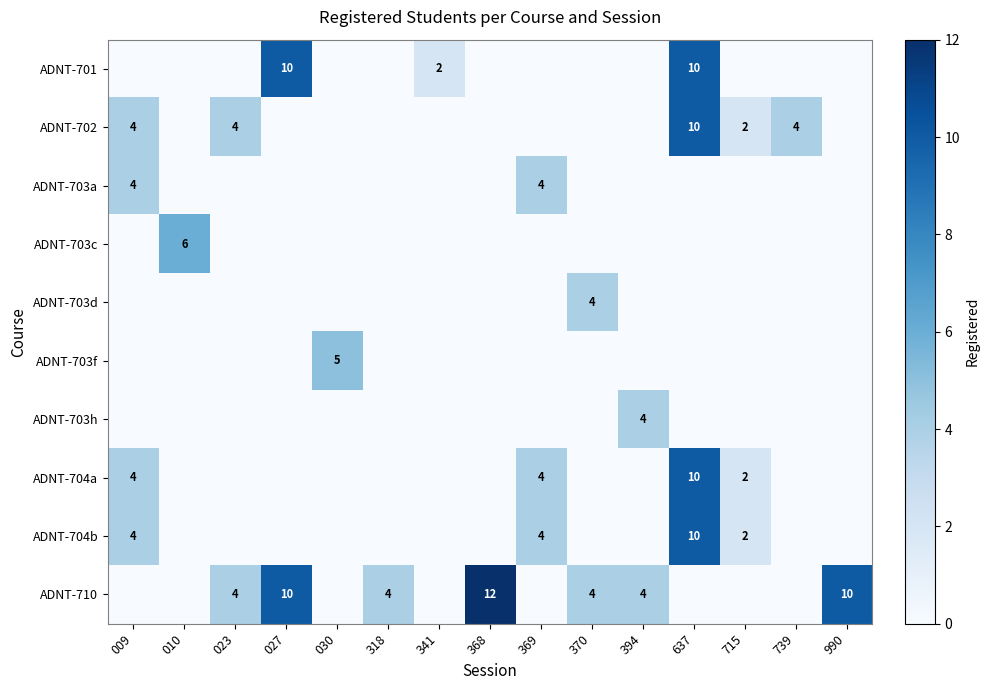

The value of ADNT-703c at 637 is -3. True or false?

False